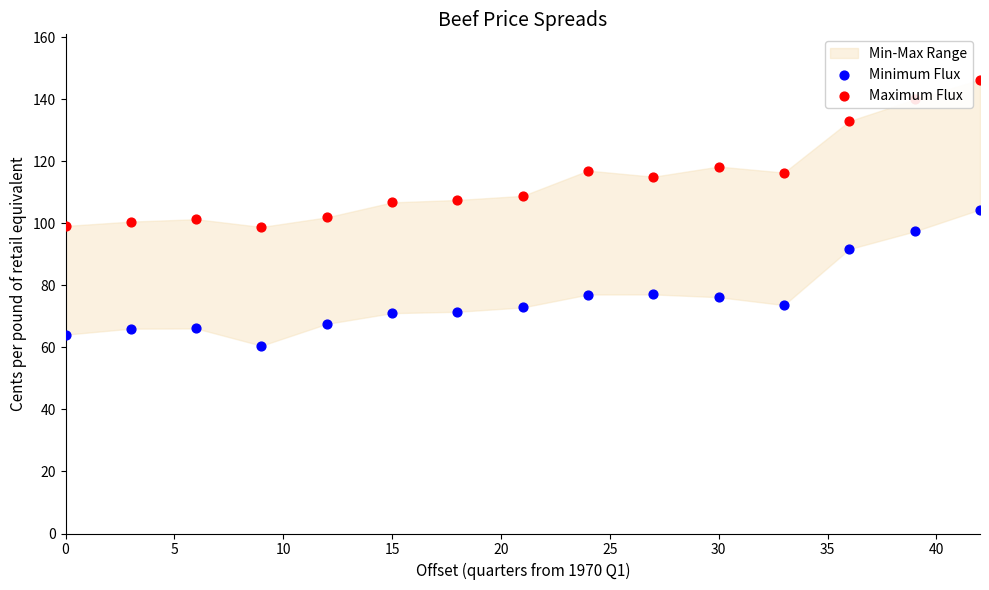

Which series has the largest total across all categories?

Maximum Flux